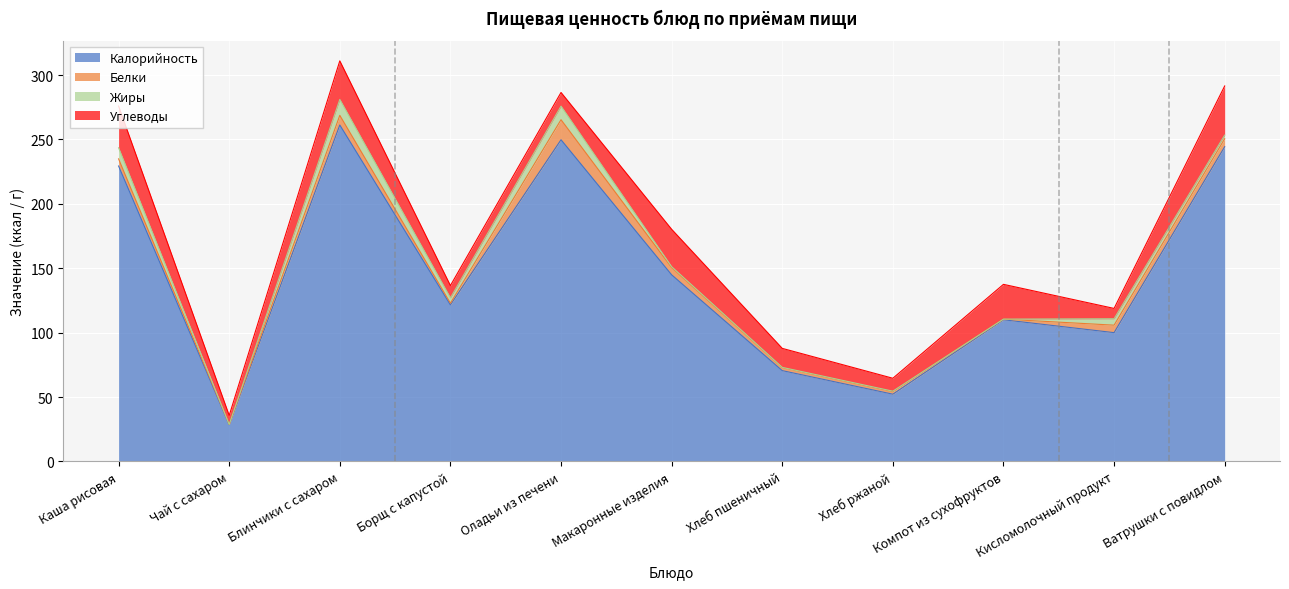

Reading left to right, extract all data points from this chart.

Калорийность: 229.4	28.5	261.2	121.6	249.8	144.9	70.5	52.2	110.0	100.0	244.4
Белки: 5.5	0.2	7.5	1.3	15.6	5.7	2.3	2.0	0.5	5.8	6.2
Жиры: 8.6	0.0	12.4	4.1	10.5	0.7	0.2	0.4	0.0	5.0	2.8
Углеводы: 32.4	7.0	29.9	9.5	10.6	29.0	14.8	10.0	27.0	8.0	38.2